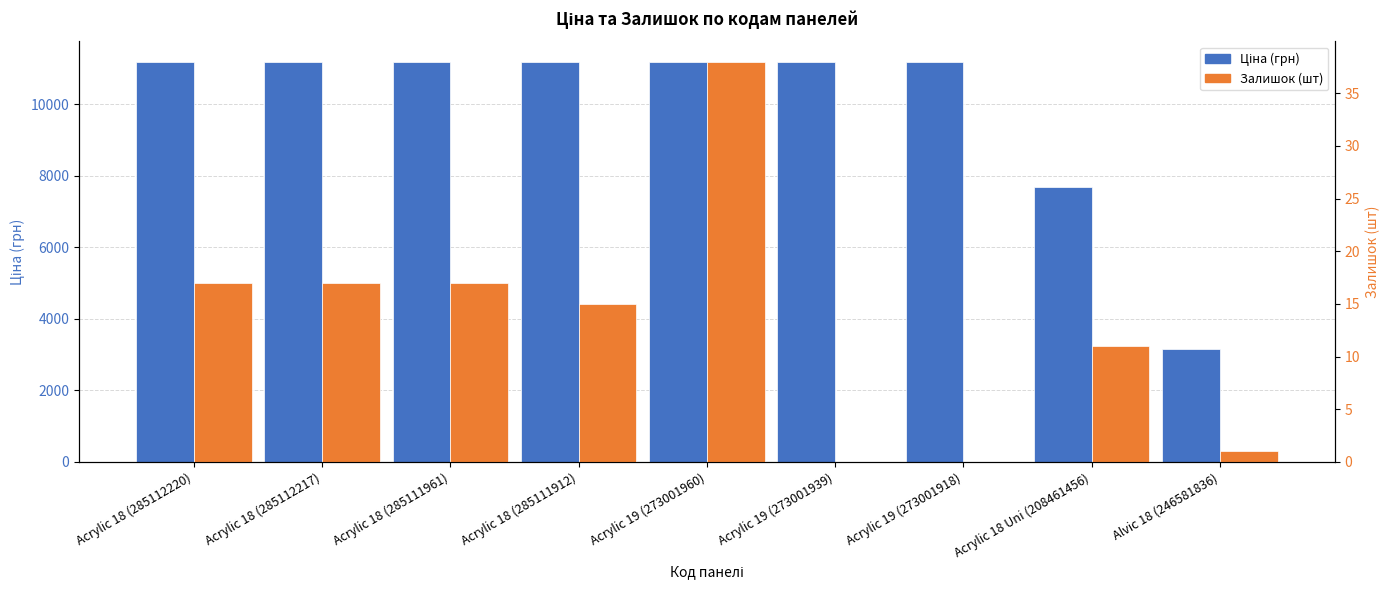

The value of Ціна (грн) at Acrylic 18 (285112217) is 11188.2. True or false?

True